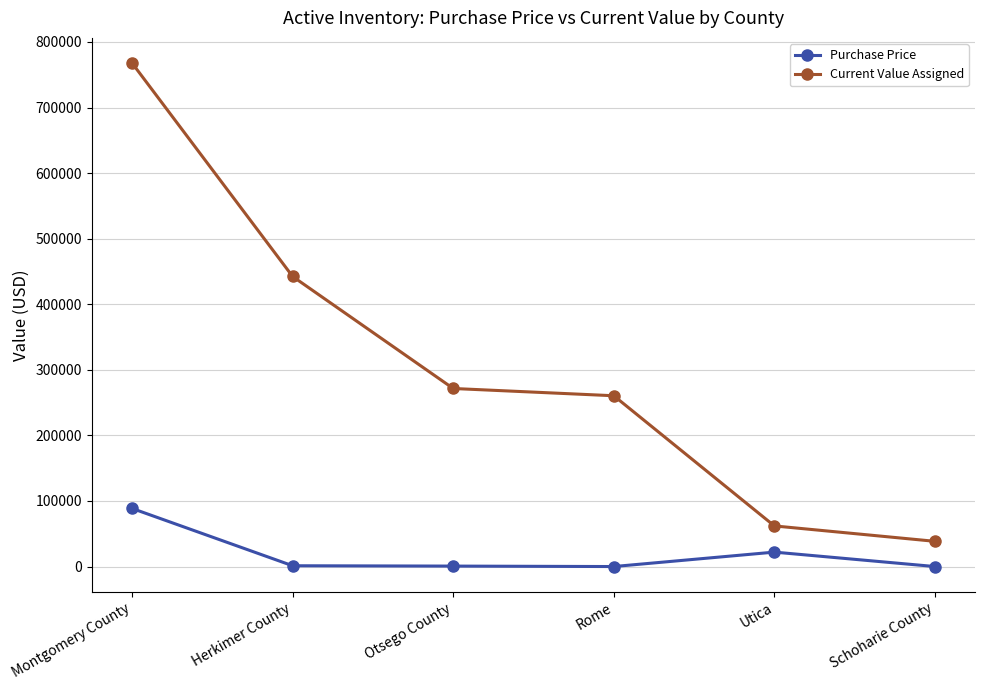

Rank the series by their maximum value, from lowest to highest.

Purchase Price, Current Value Assigned